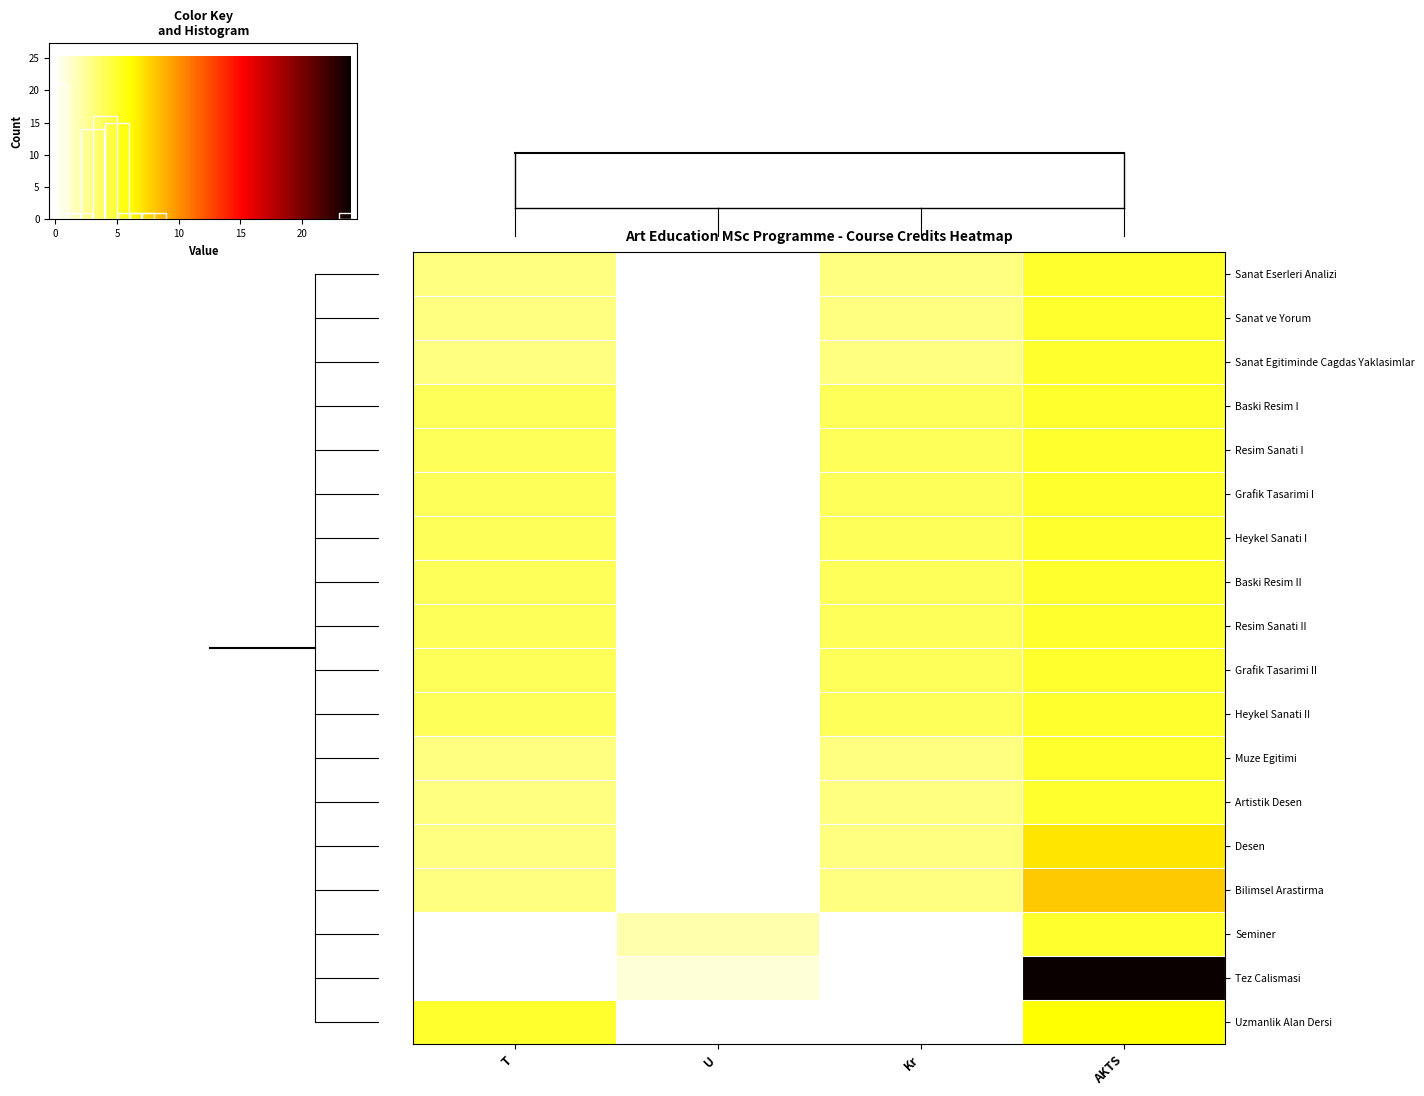

True or false: Sanat ve Yorum has a value of 2 at U.

False